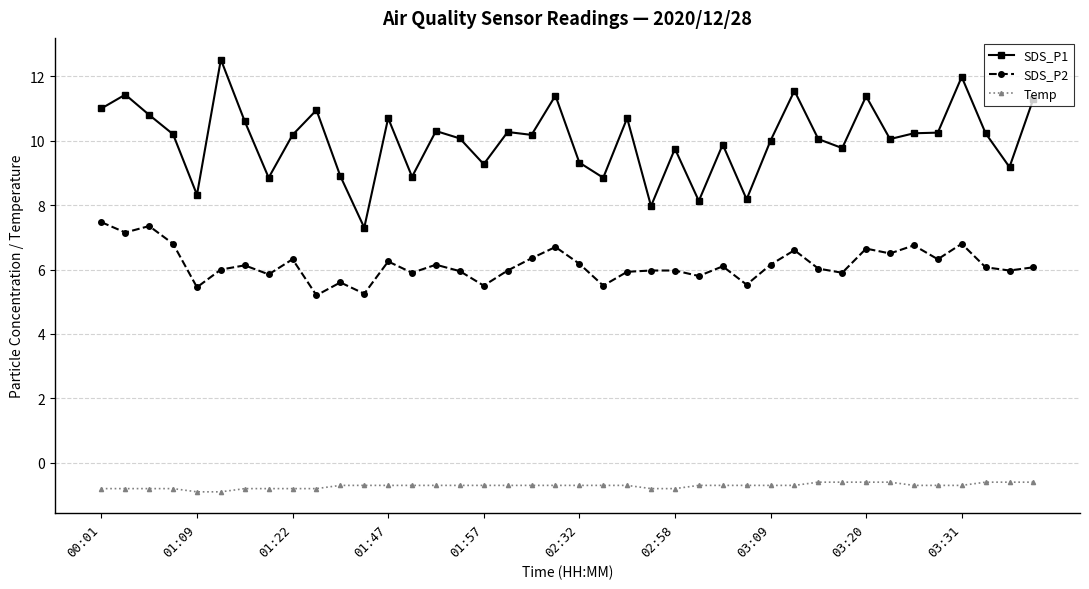

What is the sum of all SDS_P1 values?

400.9